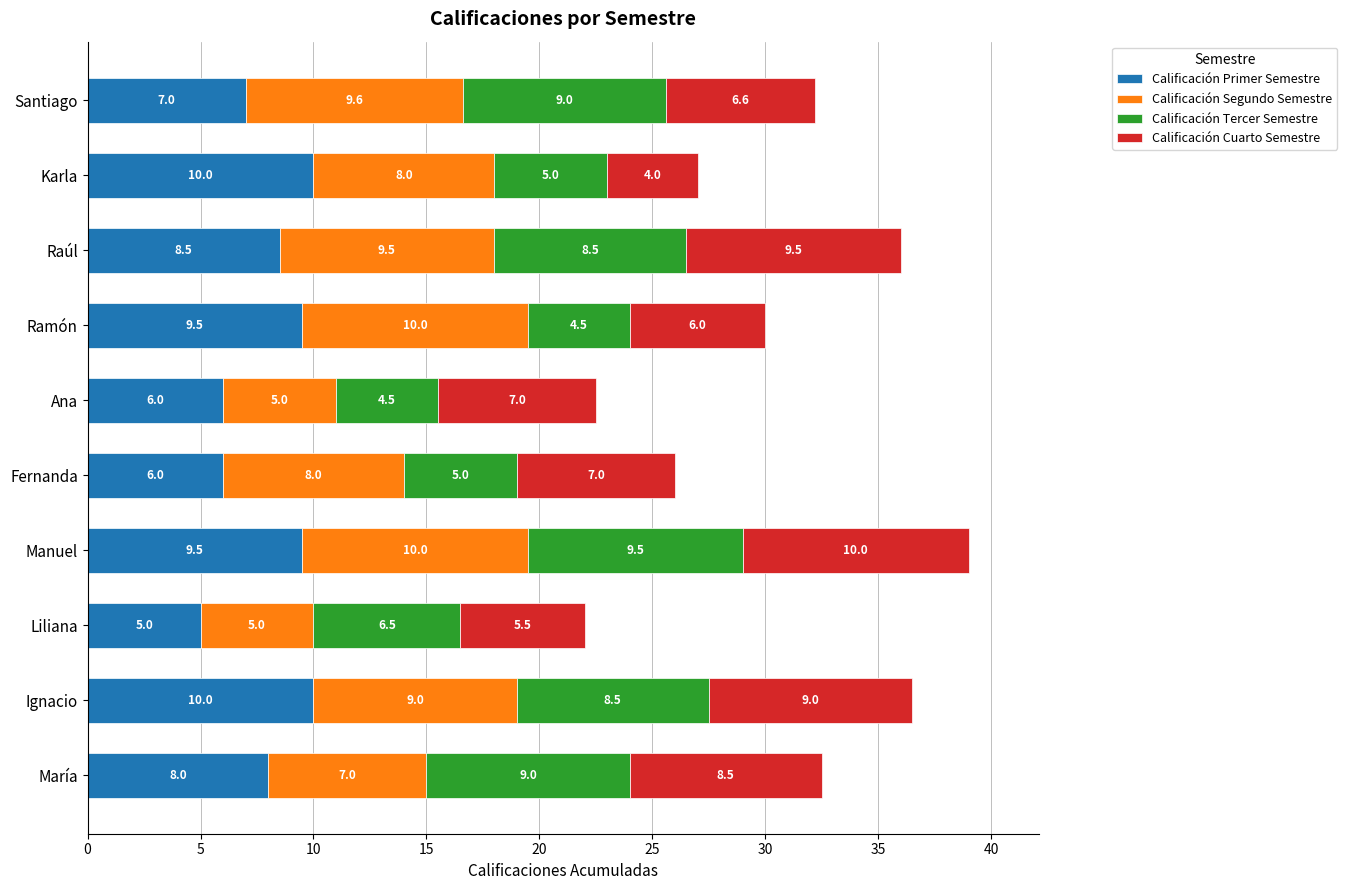

Is it true that Calificación Primer Semestre equals 9.3 at Santiago?

False